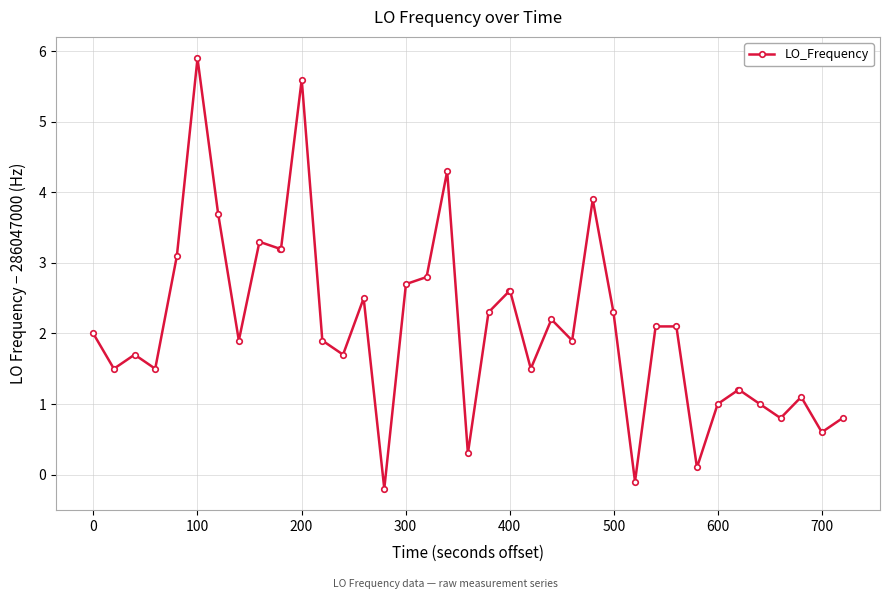

What is the difference between the maximum and minimum values?

6.1